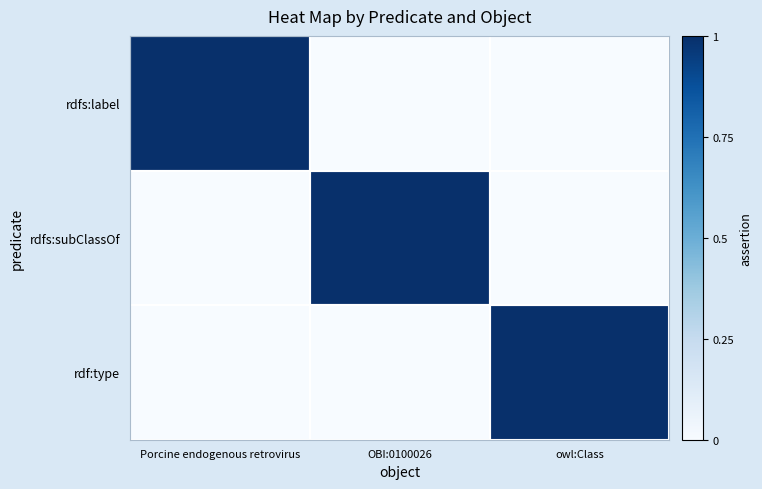

Which has a higher value, OBI:0100026 or Porcine endogenous retrovirus?

Porcine endogenous retrovirus